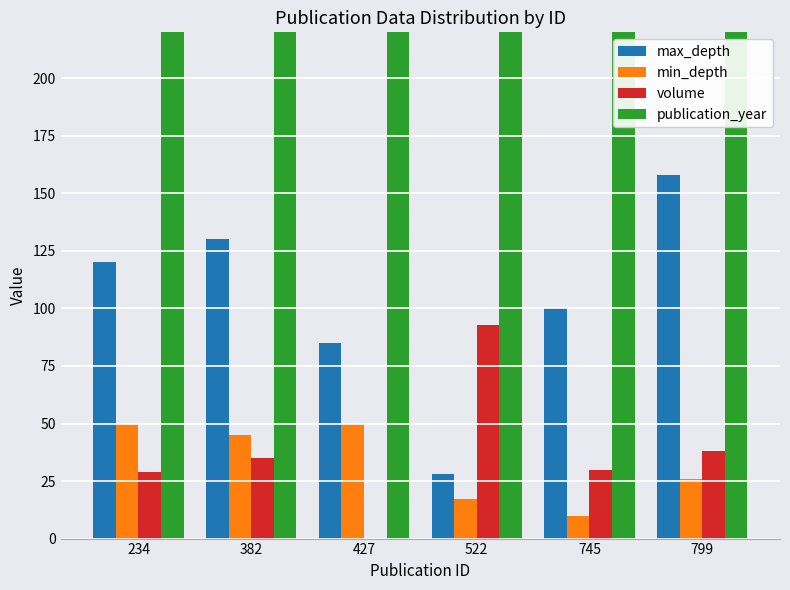

What are all the series names shown in the legend?

max_depth, min_depth, volume, publication_year